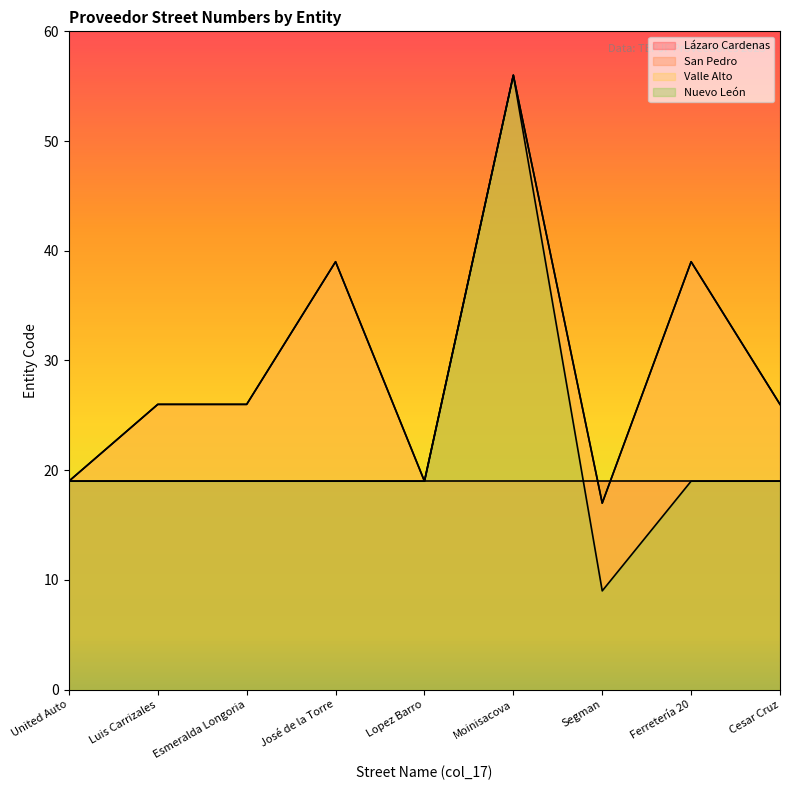

Between Luis Carrizales and Moinisacova, which series saw the biggest shift?

Nuevo León